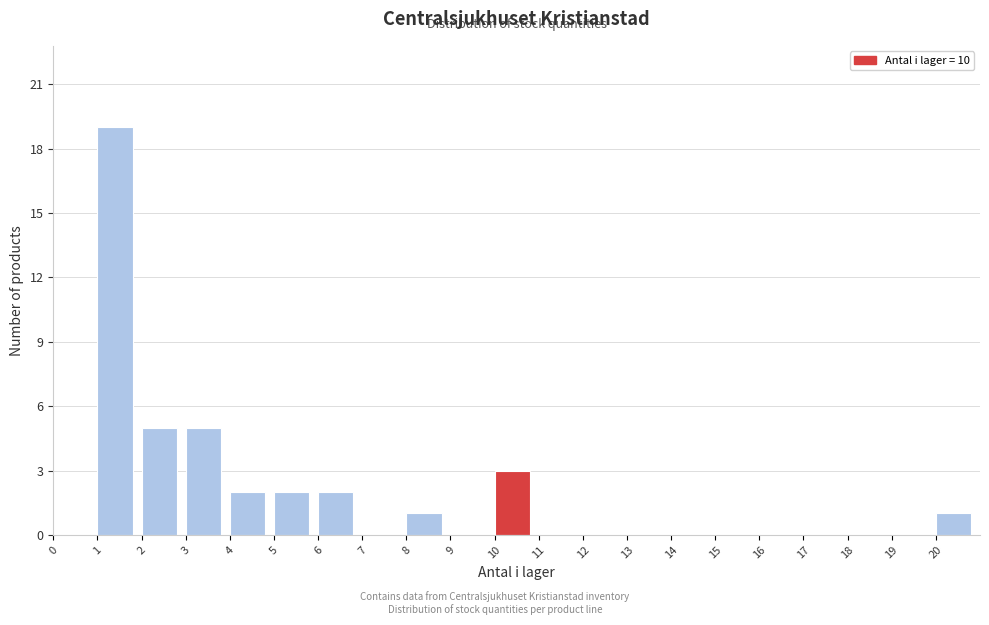

How tall is the bar that spans 6 to 7 on the x-axis? The values are not printed on the chart, so give them approximately, as read against the axis.

2